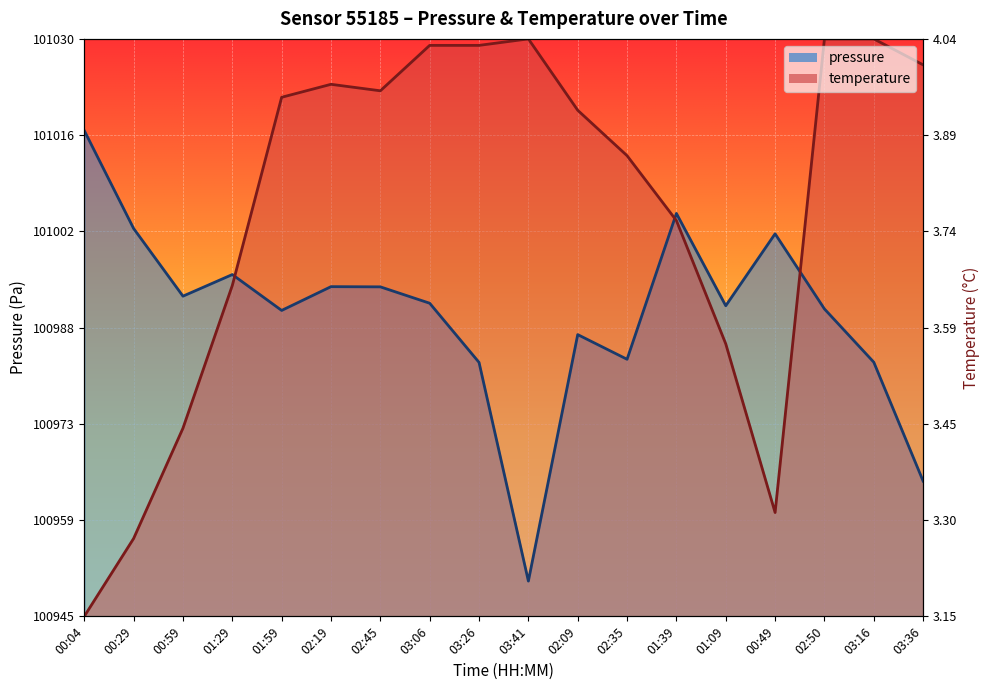

Which label corresponds to the smallest value in the chart?

00:04